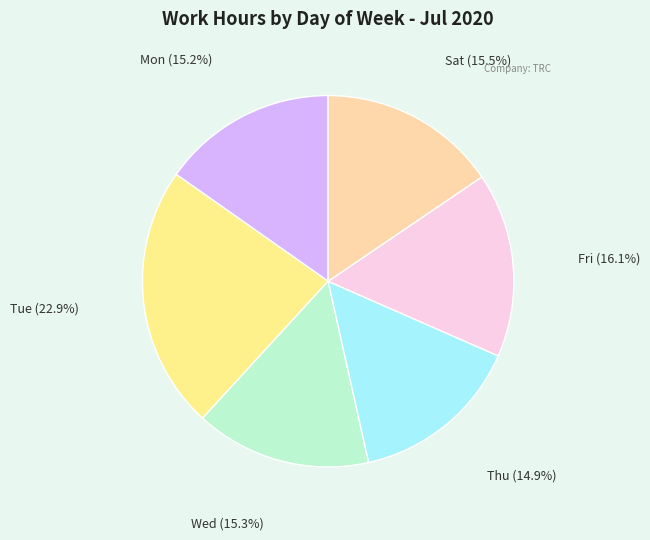

What is the largest slice in the pie chart?

Tue